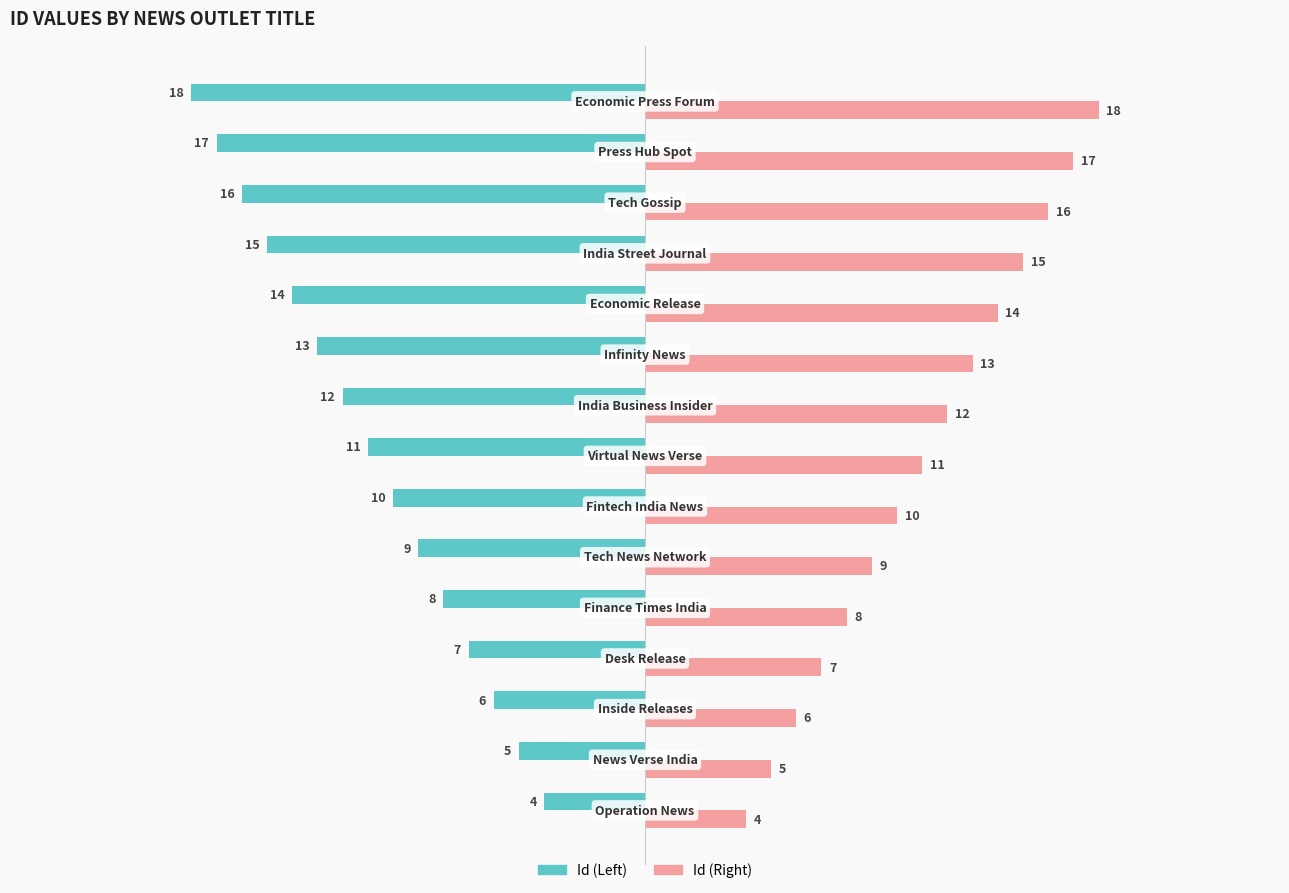

What is the minimum value shown in the chart?

-18